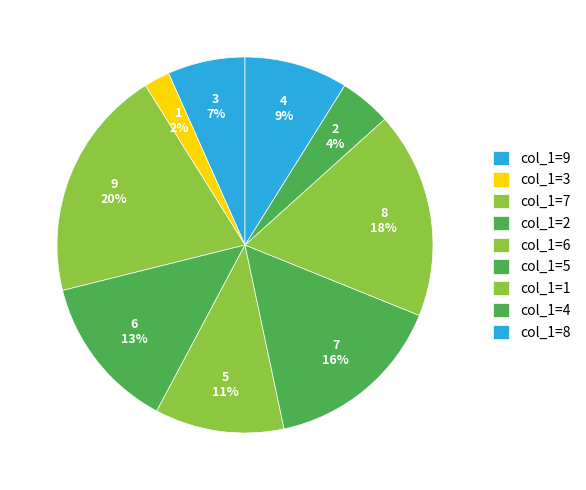

What is the ratio of the value at 5 to the value at 2?

1.2